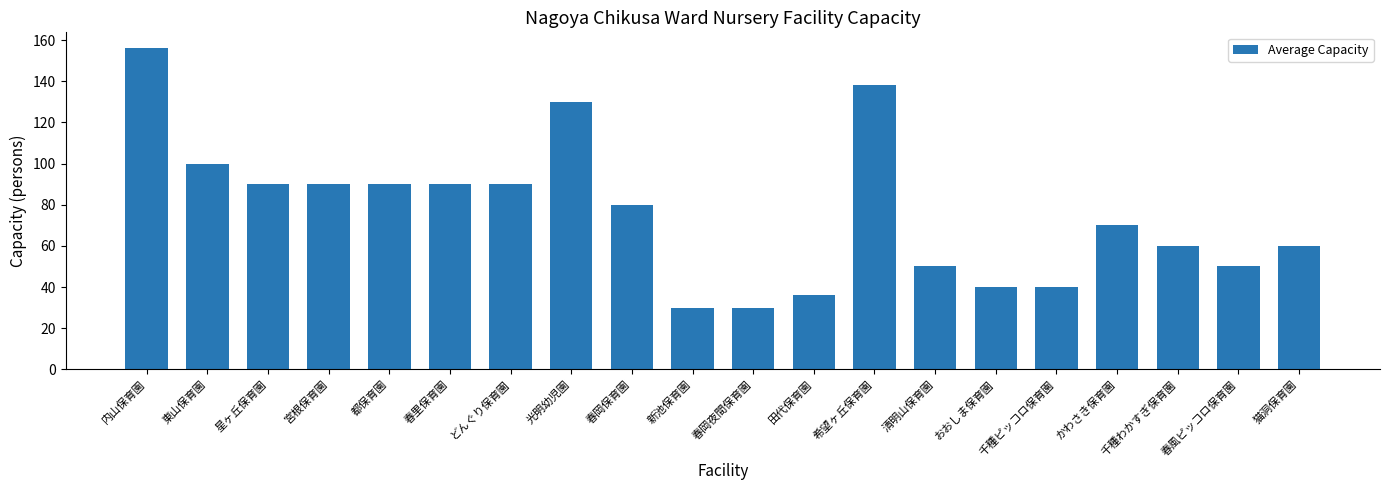

What is the value of the 6th bar from the left?

90